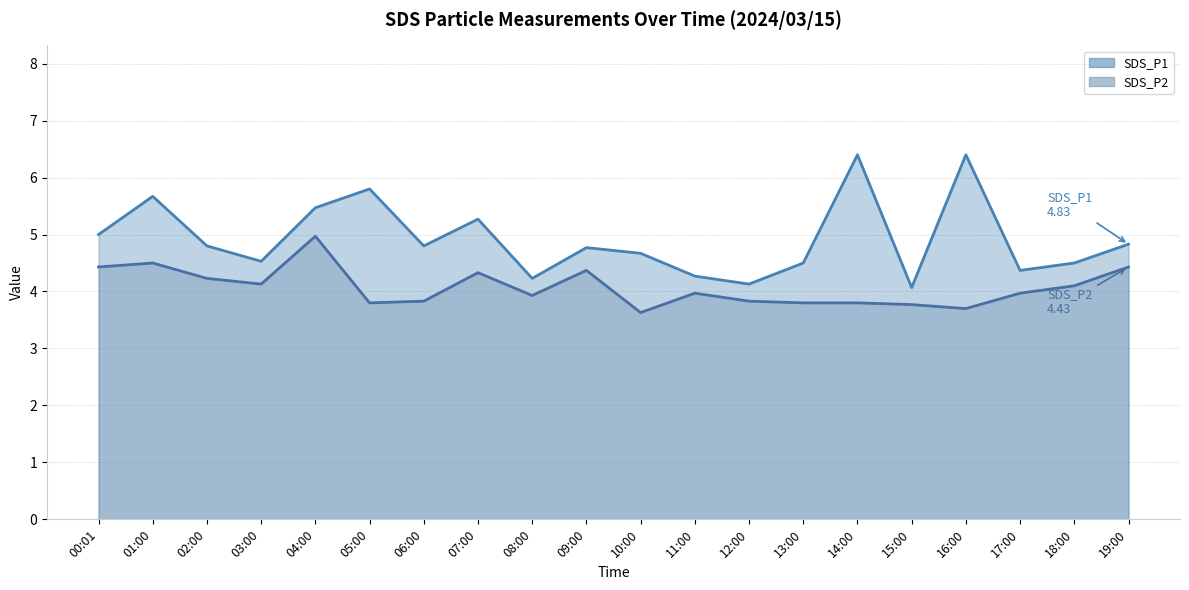

Is it true that SDS_P2 equals 5.7 at 08:00?

False